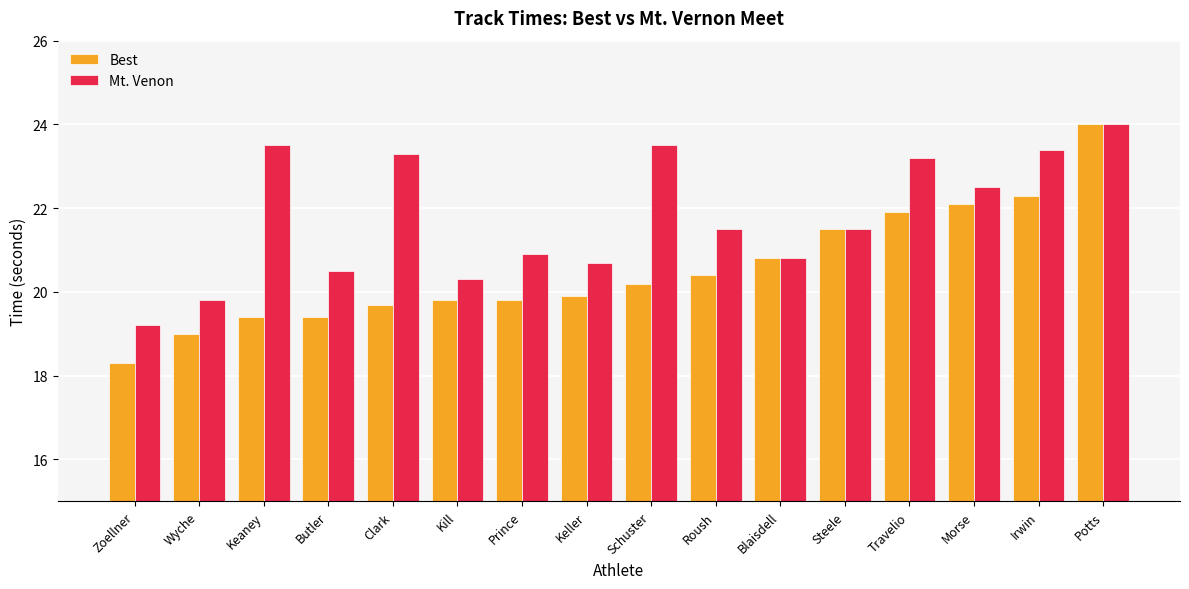

The Mt. Venon series shows 12.1 at Steele. True or false?

False